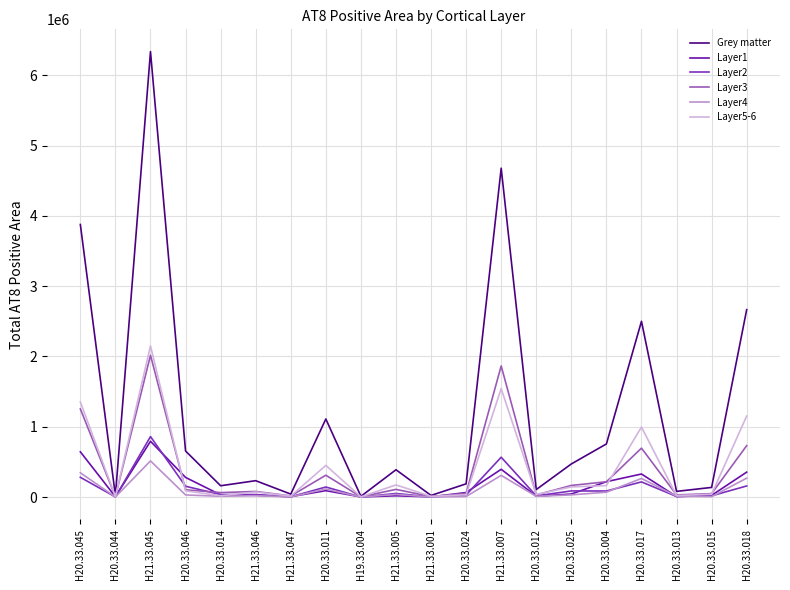

Which series has the largest total across all categories?

Grey matter